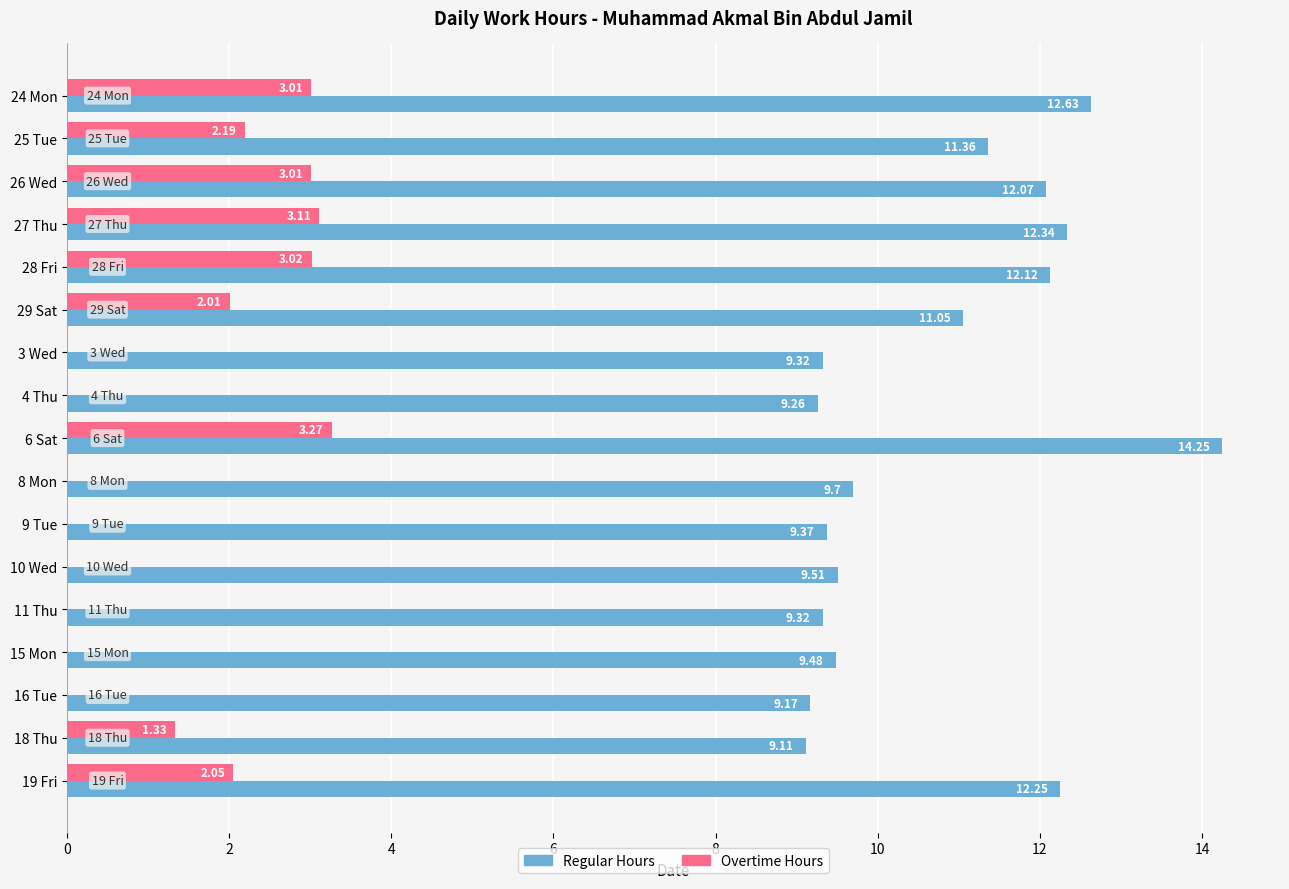

At which category is the sum across all series the highest?

6 Sat